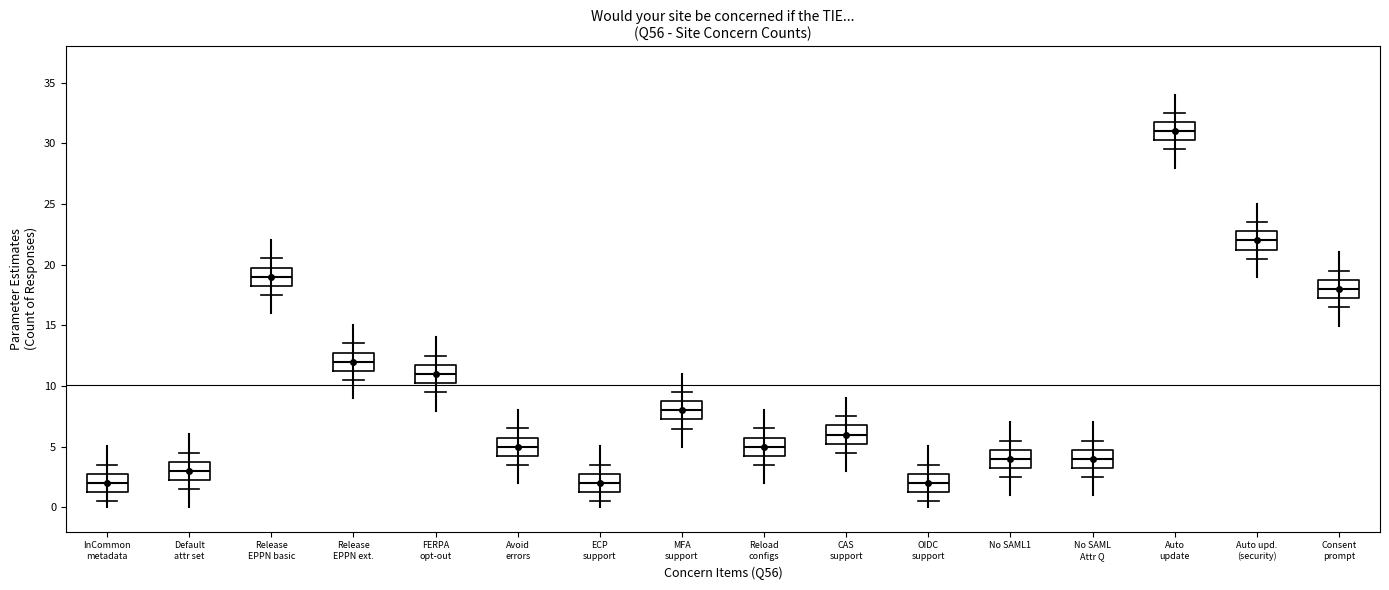

Reading left to right, read every box against the y-axis: the position of its median line, the range the box covers, and the ends of its whiskers. The values are not printed on the chart, so give them approximately, as read against the axis.

InCommon metadata: median 2.0, box 1.0 to 3.0, whiskers 0.5 to 3.5
Default attr set: median 3.0, box 2.0 to 4.0, whiskers 1.5 to 4.5
Release EPPN basic: median 19.0, box 18.0 to 20.0, whiskers 17.5 to 20.5
Release EPPN ext.: median 12.0, box 11.0 to 13.0, whiskers 10.5 to 13.5
FERPA opt-out: median 11.0, box 10.0 to 12.0, whiskers 9.5 to 12.5
Avoid errors: median 5.0, box 4.0 to 6.0, whiskers 3.5 to 6.5
ECP support: median 2.0, box 1.0 to 3.0, whiskers 0.5 to 3.5
MFA support: median 8.0, box 7.0 to 9.0, whiskers 6.5 to 9.5
Reload configs: median 5.0, box 4.0 to 6.0, whiskers 3.5 to 6.5
CAS support: median 6.0, box 5.0 to 7.0, whiskers 4.5 to 7.5
OIDC support: median 2.0, box 1.0 to 3.0, whiskers 0.5 to 3.5
No SAML1: median 4.0, box 3.0 to 5.0, whiskers 2.5 to 5.5
No SAML Attr Q: median 4.0, box 3.0 to 5.0, whiskers 2.5 to 5.5
Auto update: median 31.0, box 30.0 to 32.0, whiskers 29.5 to 32.5
Auto upd. (security): median 22.0, box 21.0 to 23.0, whiskers 20.5 to 23.5
Consent prompt: median 18.0, box 17.0 to 19.0, whiskers 16.5 to 19.5